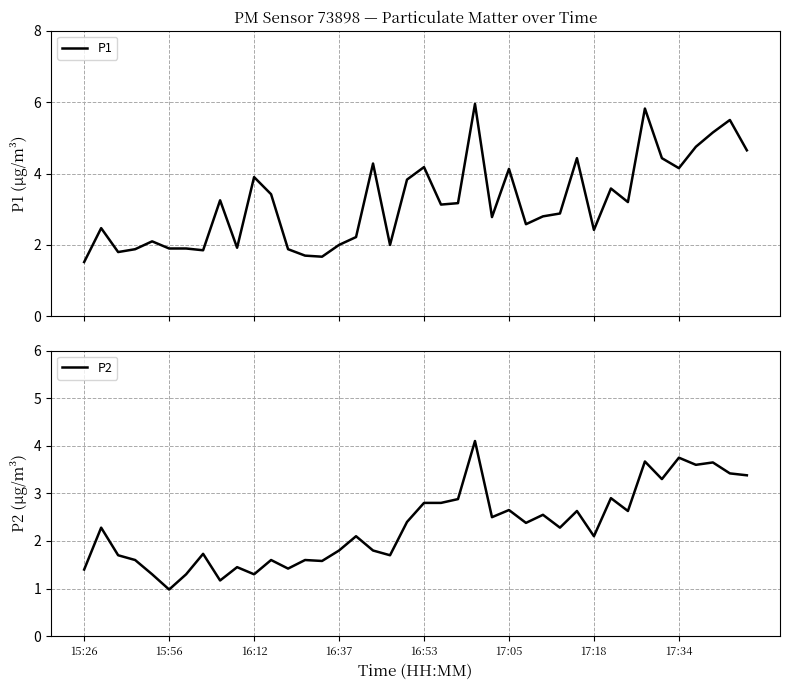

What is the difference between the highest and lowest values at 31?

0.7